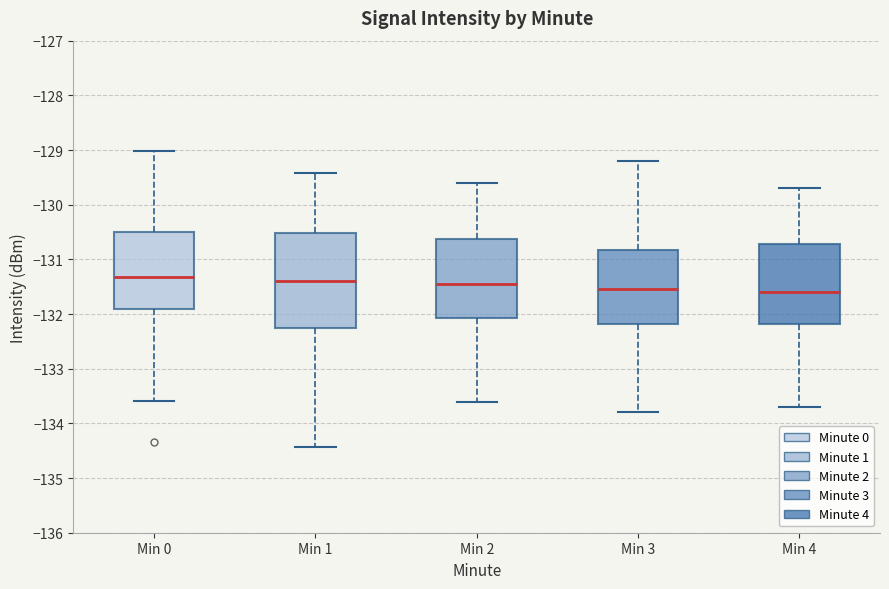

Reading left to right, read every box against the y-axis: the position of its median line, the range the box covers, and the ends of its whiskers. The values are not printed on the chart, so give them approximately, as read against the axis.

Min 0: median -131.3, box -131.9 to -130.5, whiskers -133.6 to -129.0
Min 1: median -131.4, box -132.3 to -130.5, whiskers -134.4 to -129.4
Min 2: median -131.4, box -132.1 to -130.6, whiskers -133.6 to -129.6
Min 3: median -131.5, box -132.2 to -130.8, whiskers -133.8 to -129.2
Min 4: median -131.6, box -132.2 to -130.7, whiskers -133.7 to -129.7